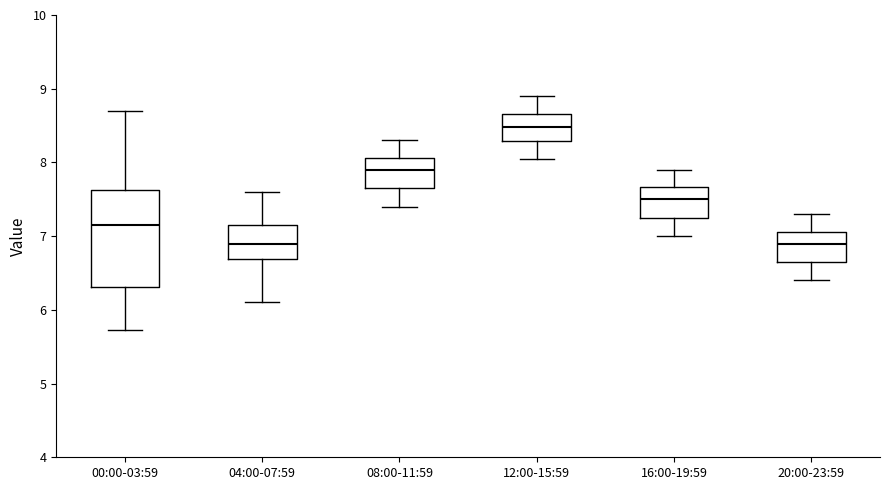

Reading left to right, read every box against the y-axis: the position of its median line, the range the box covers, and the ends of its whiskers. The values are not printed on the chart, so give them approximately, as read against the axis.

00:00-03:59: median 7.2, box 6.3 to 7.6, whiskers 5.7 to 8.7
04:00-07:59: median 6.9, box 6.7 to 7.2, whiskers 6.1 to 7.6
08:00-11:59: median 7.9, box 7.7 to 8.1, whiskers 7.4 to 8.3
12:00-15:59: median 8.5, box 8.3 to 8.7, whiskers 8.1 to 8.9
16:00-19:59: median 7.5, box 7.3 to 7.7, whiskers 7.0 to 7.9
20:00-23:59: median 6.9, box 6.7 to 7.1, whiskers 6.4 to 7.3